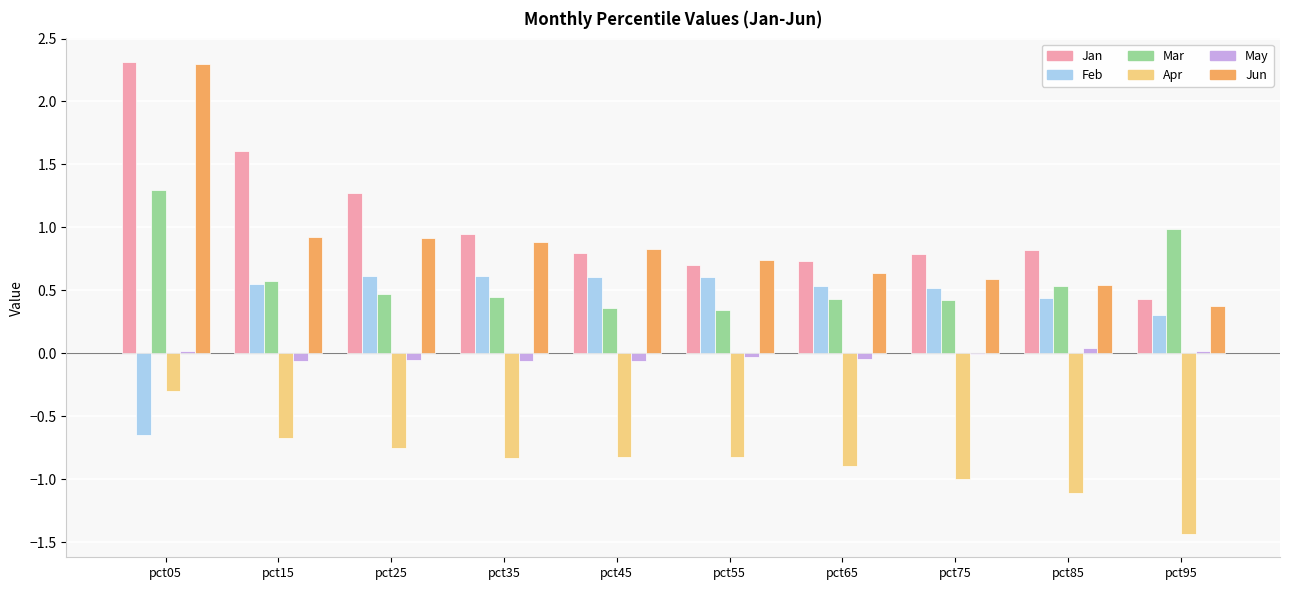

The value of Mar at pct35 is 0.7. True or false?

False